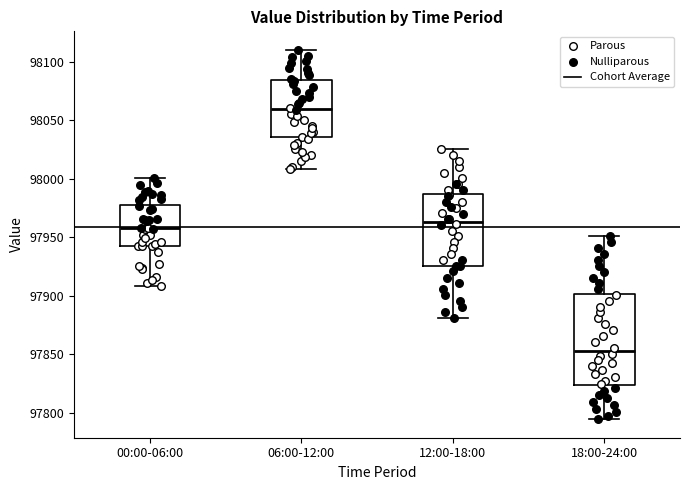

Reading left to right, read every box against the y-axis: the position of its median line, the range the box covers, and the ends of its whiskers. The values are not printed on the chart, so give them approximately, as read against the axis.

00:00-06:00: median 97960, box 97945 to 97980, whiskers 97910 to 98000
06:00-12:00: median 98060, box 98035 to 98085, whiskers 98010 to 98110
12:00-18:00: median 97965, box 97925 to 97985, whiskers 97880 to 98025
18:00-24:00: median 97855, box 97825 to 97900, whiskers 97795 to 97950